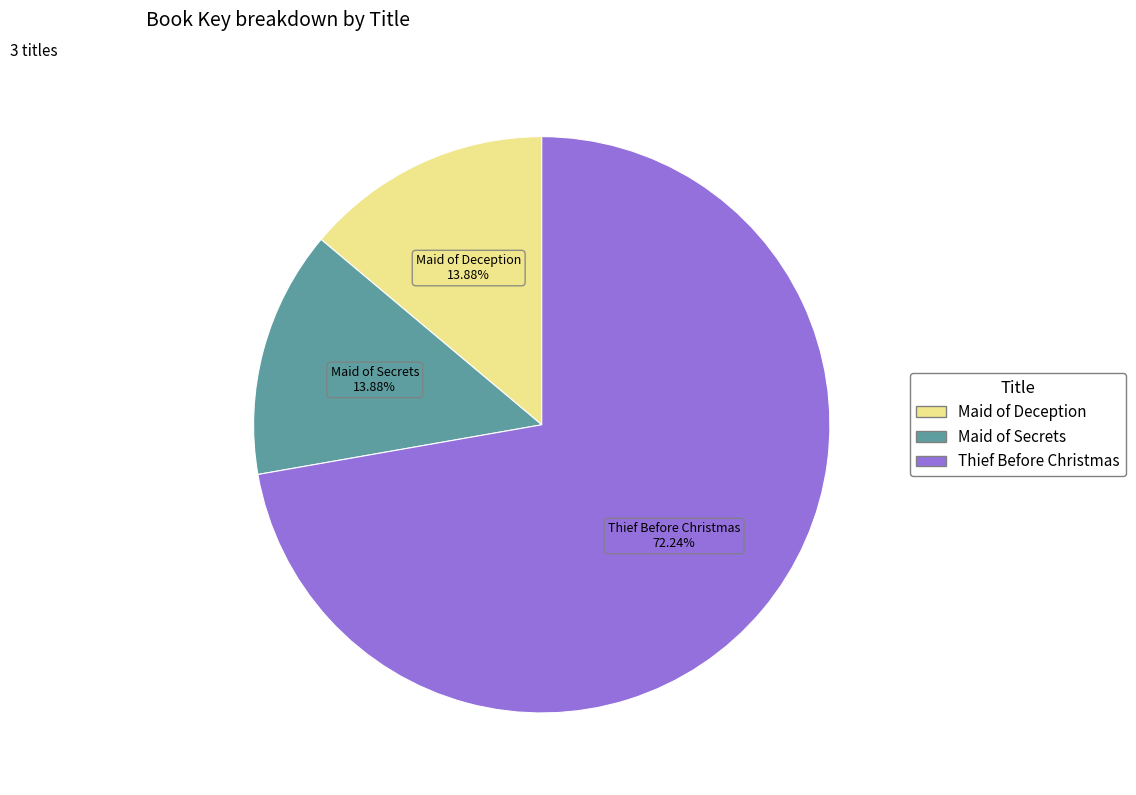

What is the largest slice in the pie chart?

Thief Before Christmas